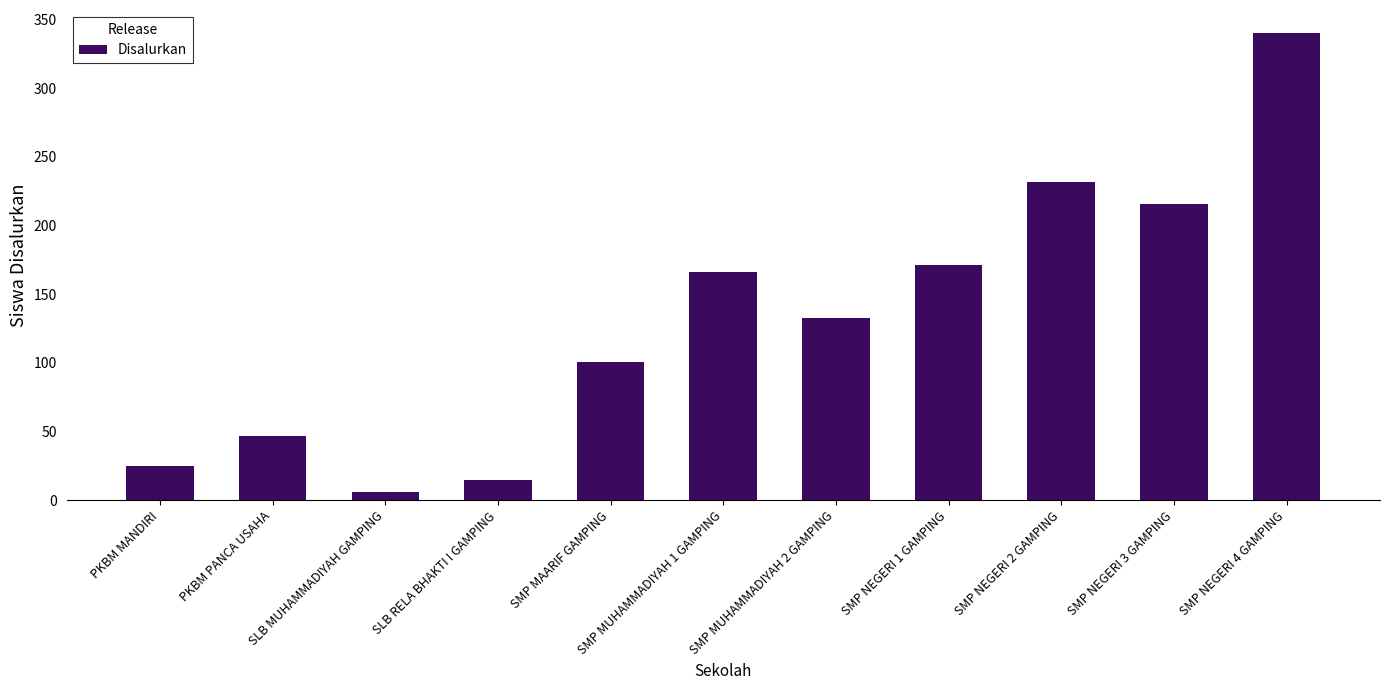

What is the sum of the values at SMP NEGERI 3 GAMPING and SMP MUHAMMADIYAH 2 GAMPING?

349